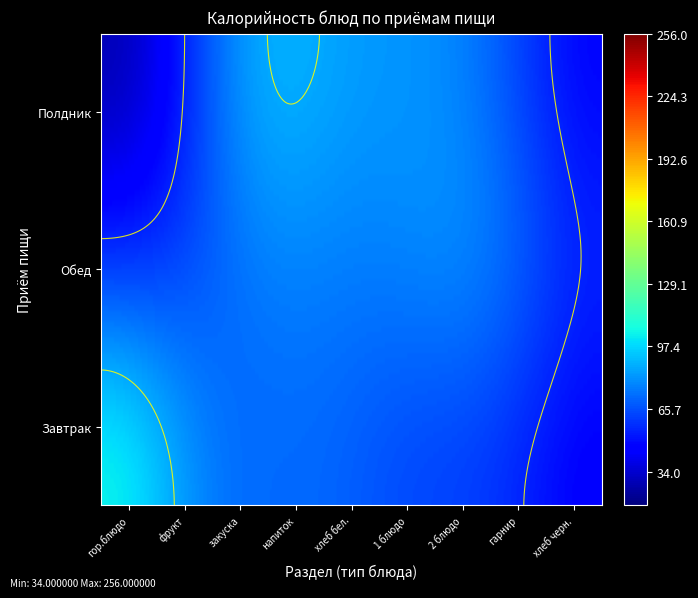

Which series has the widest spread of values?

Полдник